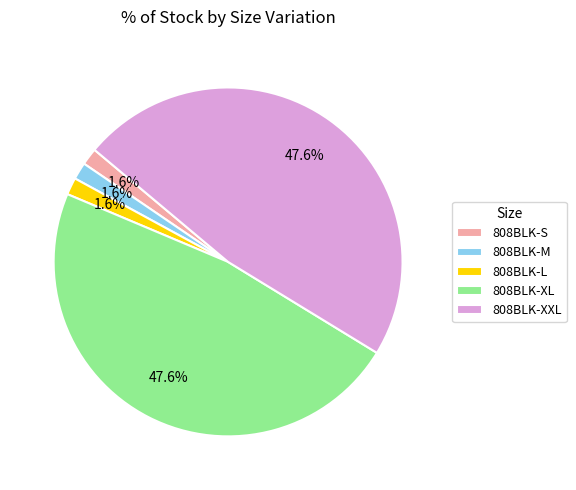

Does any single category account for the majority?

No